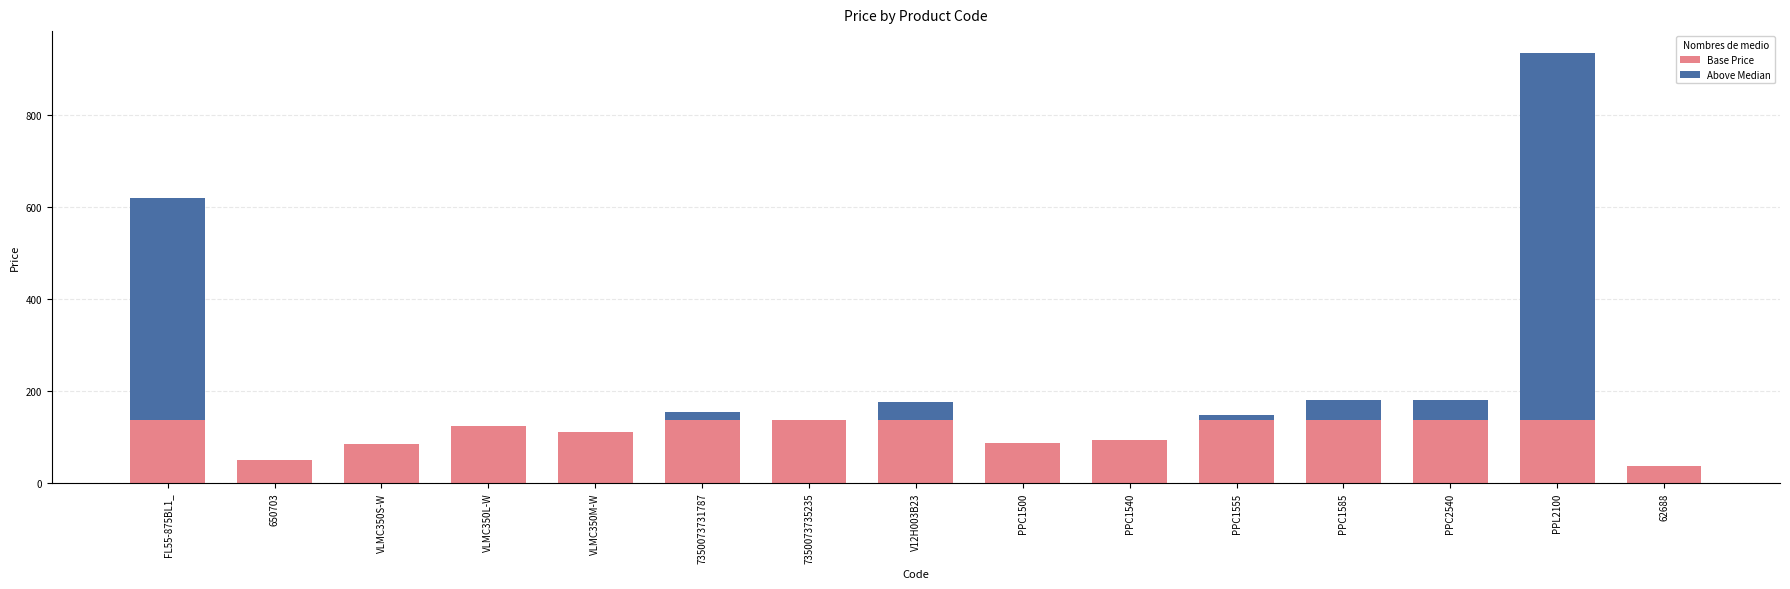

What is the sum of all Base Price values?

1682.2